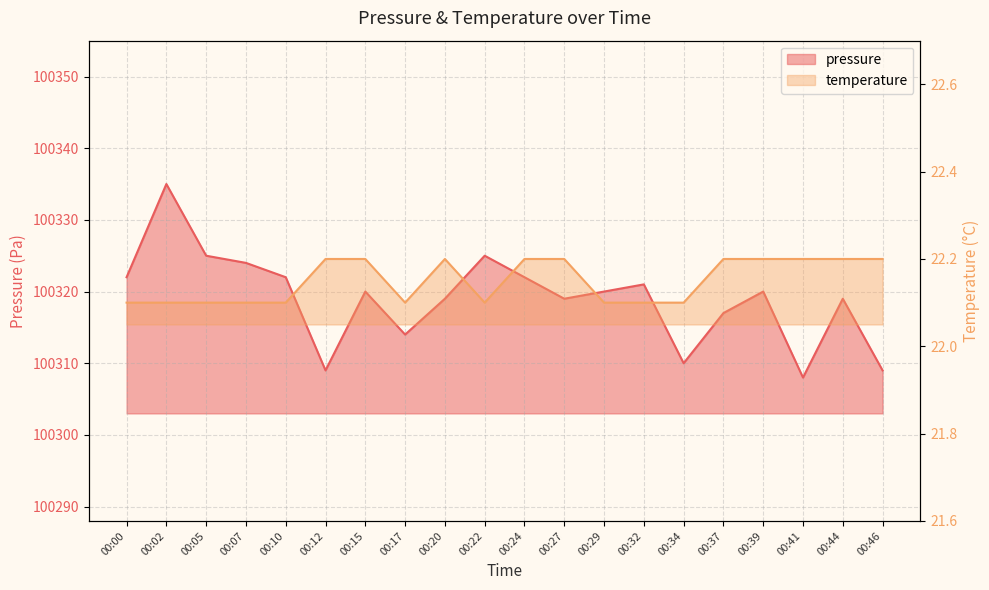

Reading left to right, list all the values displayed in this chart.

pressure: 00:00=100322.0	00:02=100335.0	00:05=100325.0	00:07=100324.0	00:10=100322.0	00:12=100309.0	00:15=100320.0	00:17=100314.0	00:20=100319.0	00:22=100325.0	00:24=100322.0	00:27=100319.0	00:29=100320.0	00:32=100321.0	00:34=100310.0	00:37=100317.0	00:39=100320.0	00:41=100308.0	00:44=100319.0	00:46=100309.0
temperature: 00:00=22.1	00:02=22.1	00:05=22.1	00:07=22.1	00:10=22.1	00:12=22.2	00:15=22.2	00:17=22.1	00:20=22.2	00:22=22.1	00:24=22.2	00:27=22.2	00:29=22.1	00:32=22.1	00:34=22.1	00:37=22.2	00:39=22.2	00:41=22.2	00:44=22.2	00:46=22.2